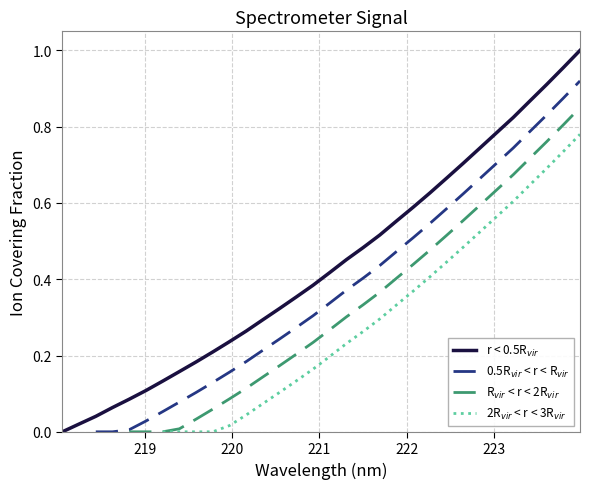

How many positive values are there?

31